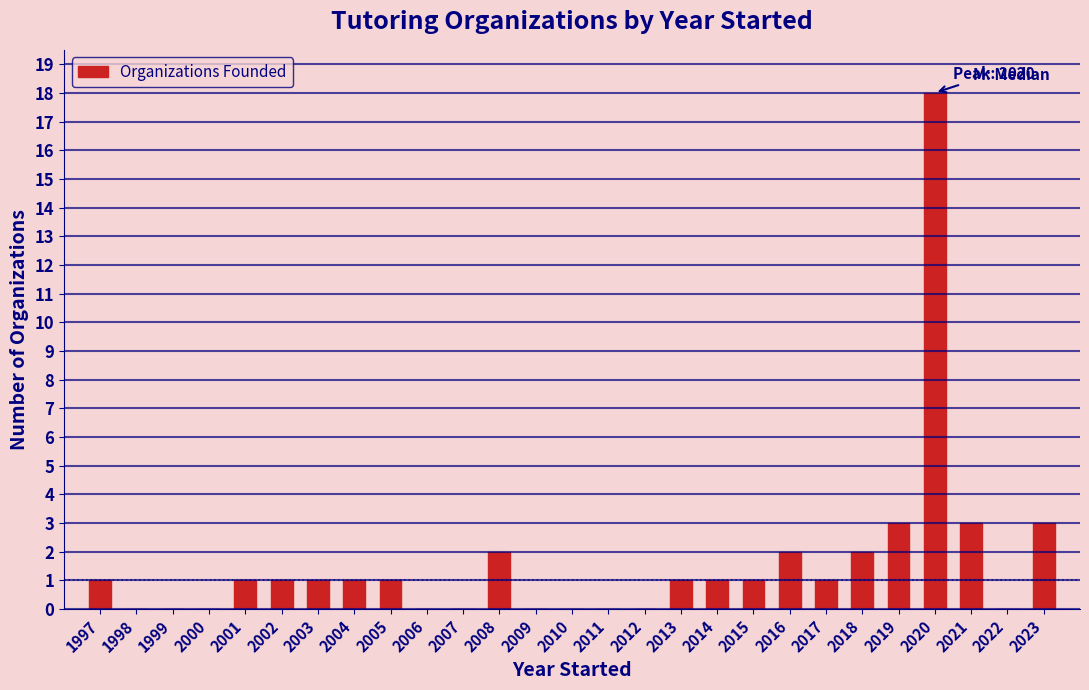

Reading left to right, extract all data points from this chart.

1997=1	1998=0	1999=0	2000=0	2001=1	2002=1	2003=1	2004=1	2005=1	2006=0	2007=0	2008=2	2009=0	2010=0	2011=0	2012=0	2013=1	2014=1	2015=1	2016=2	2017=1	2018=2	2019=3	2020=18	2021=3	2022=0	2023=3